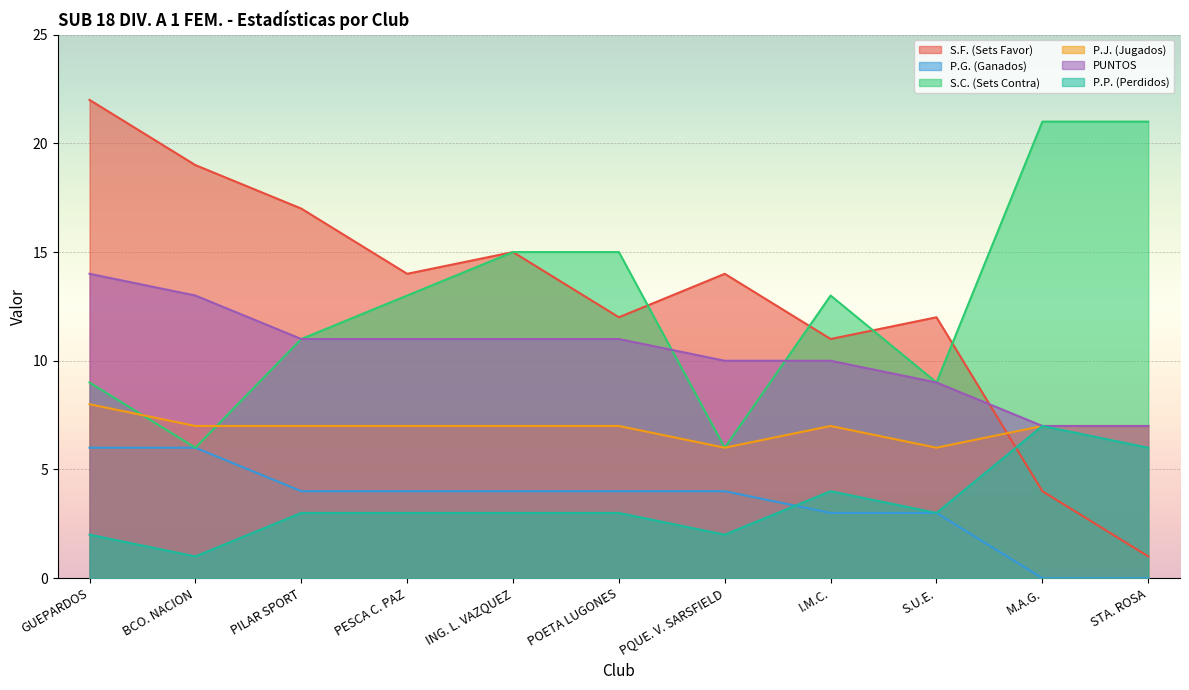

Where is the first local maximum for S.C. (Sets Contra)?

I.M.C.